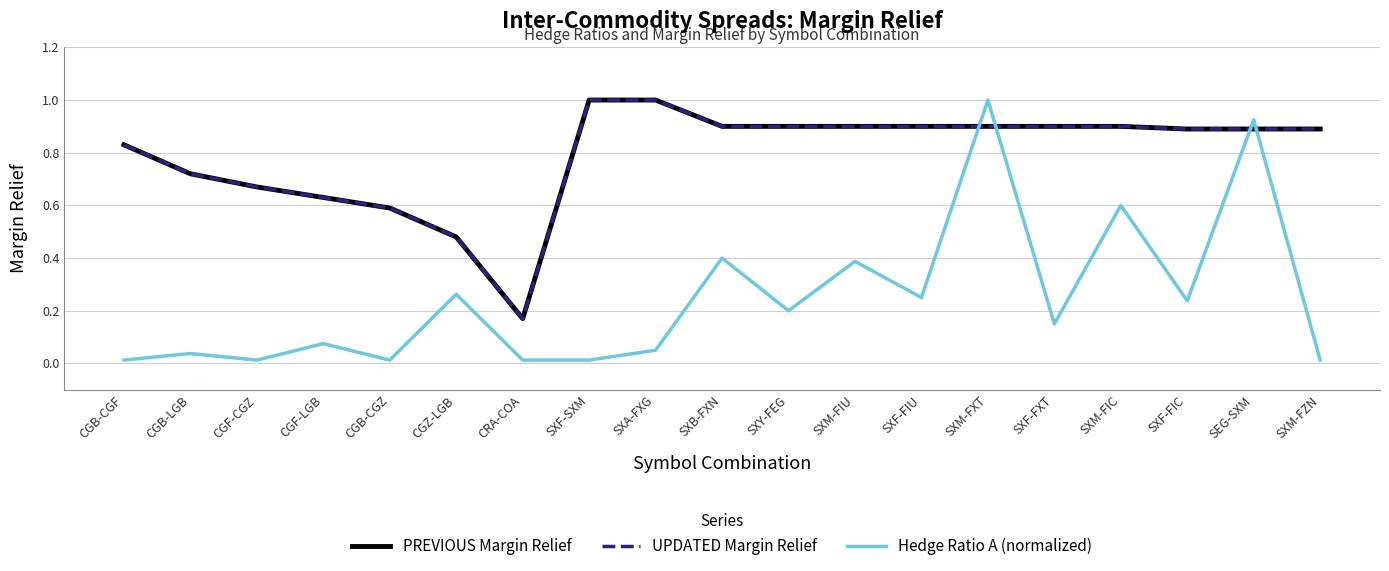

Reading left to right, transcribe all the data shown in this chart.

PREVIOUS Margin Relief: CGB-CGF=0.8	CGB-LGB=0.7	CGF-CGZ=0.7	CGF-LGB=0.6	CGB-CGZ=0.6	CGZ-LGB=0.5	CRA-COA=0.2	SXF-SXM=1.0	SXA-FXG=1.0	SXB-FXN=0.9	SXY-FEG=0.9	SXM-FIU=0.9	SXF-FIU=0.9	SXM-FXT=0.9	SXF-FXT=0.9	SXM-FIC=0.9	SXF-FIC=0.9	SEG-SXM=0.9	SXM-FZN=0.9
UPDATED Margin Relief: CGB-CGF=0.8	CGB-LGB=0.7	CGF-CGZ=0.7	CGF-LGB=0.6	CGB-CGZ=0.6	CGZ-LGB=0.5	CRA-COA=0.2	SXF-SXM=1.0	SXA-FXG=1.0	SXB-FXN=0.9	SXY-FEG=0.9	SXM-FIU=0.9	SXF-FIU=0.9	SXM-FXT=0.9	SXF-FXT=0.9	SXM-FIC=0.9	SXF-FIC=0.9	SEG-SXM=0.9	SXM-FZN=0.9
Hedge Ratio A (normalized): CGB-CGF=0.0	CGB-LGB=0.0	CGF-CGZ=0.0	CGF-LGB=0.1	CGB-CGZ=0.0	CGZ-LGB=0.3	CRA-COA=0.0	SXF-SXM=0.0	SXA-FXG=0.1	SXB-FXN=0.4	SXY-FEG=0.2	SXM-FIU=0.4	SXF-FIU=0.2	SXM-FXT=1.0	SXF-FXT=0.1	SXM-FIC=0.6	SXF-FIC=0.2	SEG-SXM=0.9	SXM-FZN=0.0